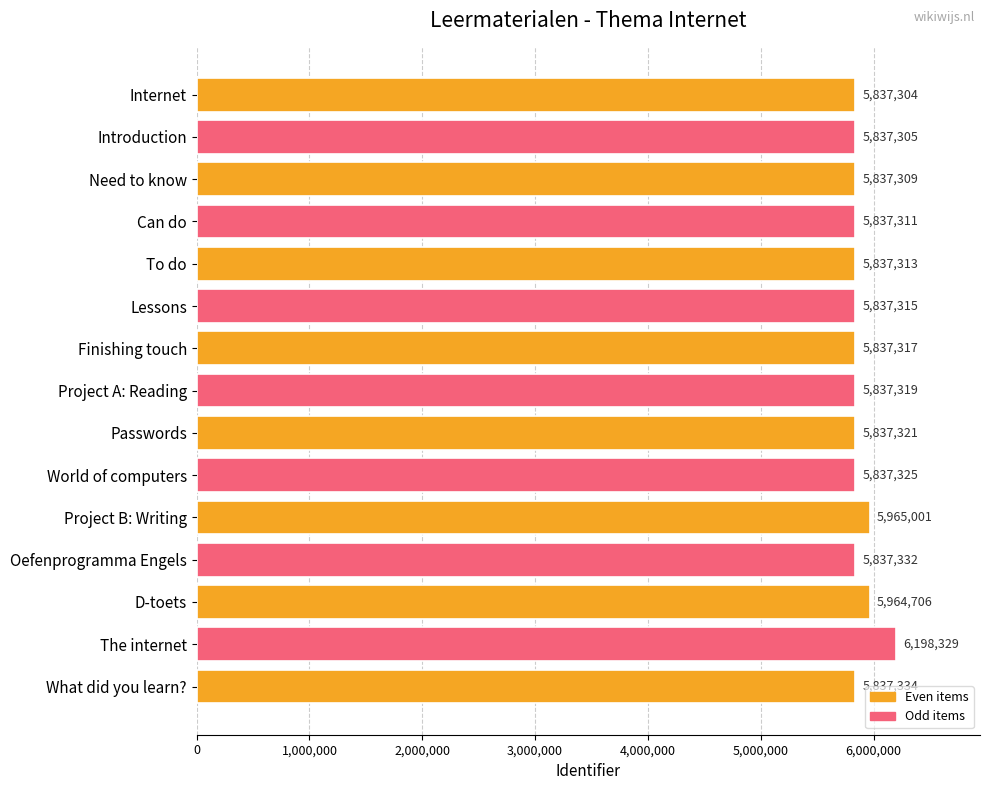

The value at Oefenprogramma Engels is 9639901. True or false?

False